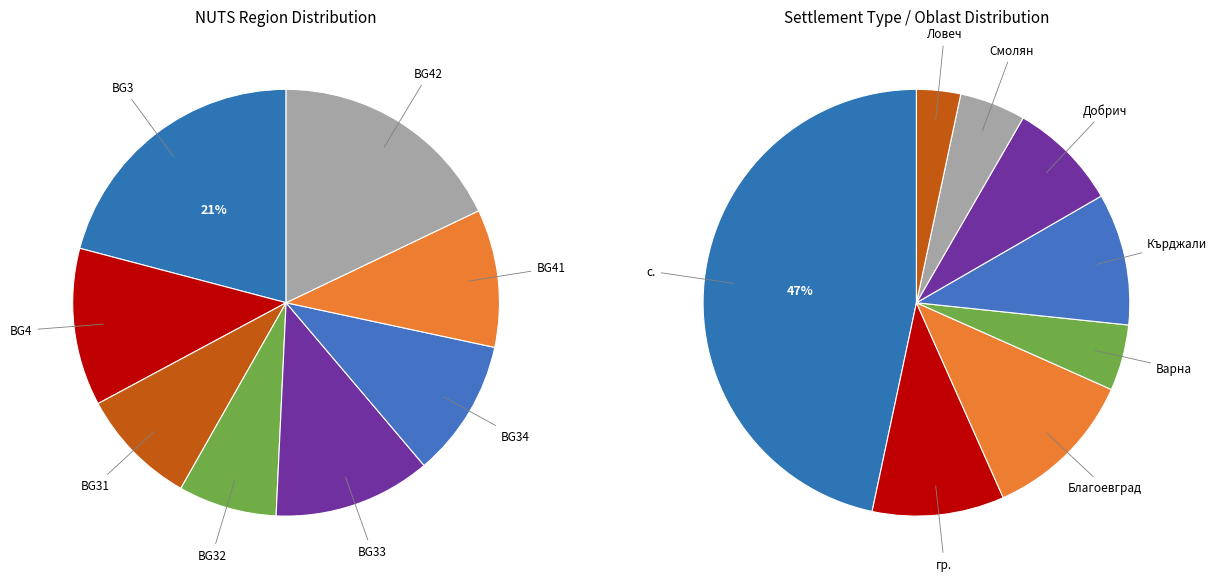

To the nearest percent, what is the average slice percentage?

12%